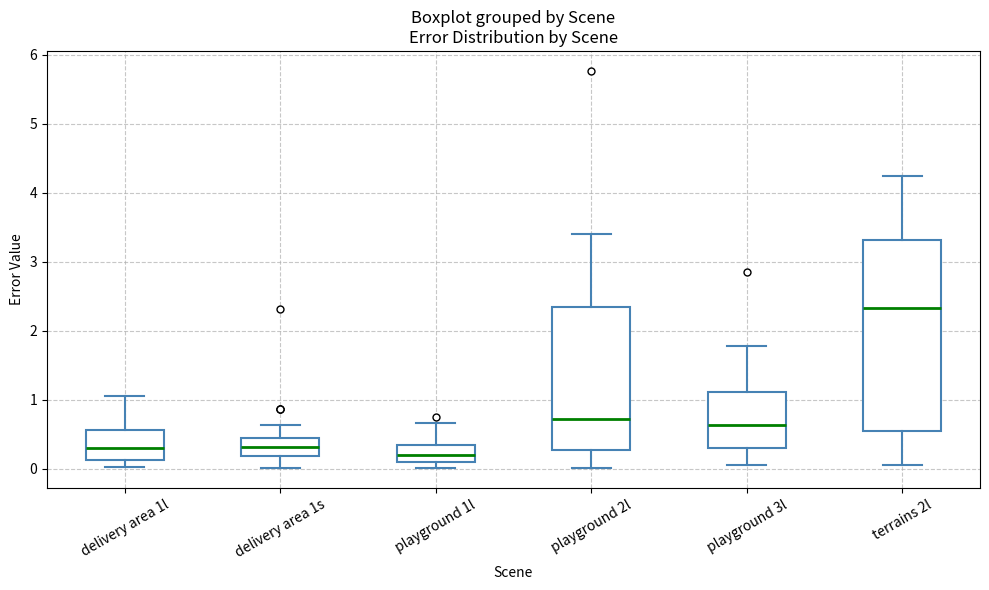

Where is the upper edge of the box for delivery area 1l on the y-axis? The values are not printed on the chart, so give them approximately, as read against the axis.

0.6